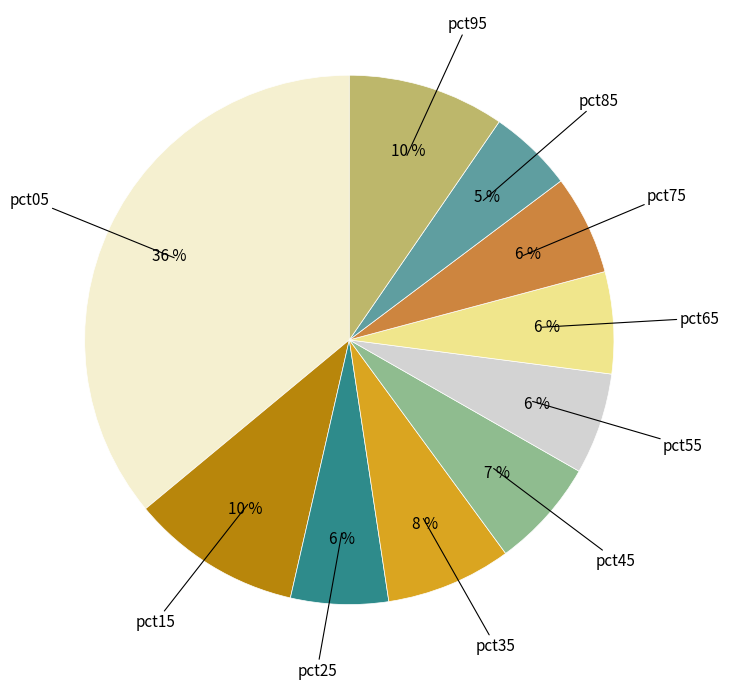

To the nearest percent, what is the difference between the largest and smallest slice percentages?

31%